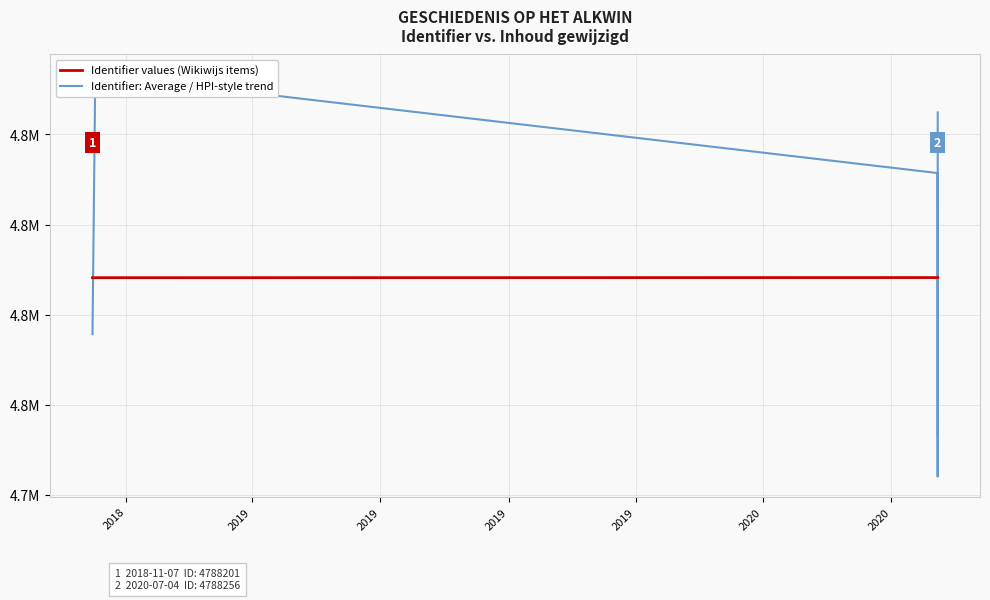

What is the difference between the highest and lowest values at 2020?

34400.5